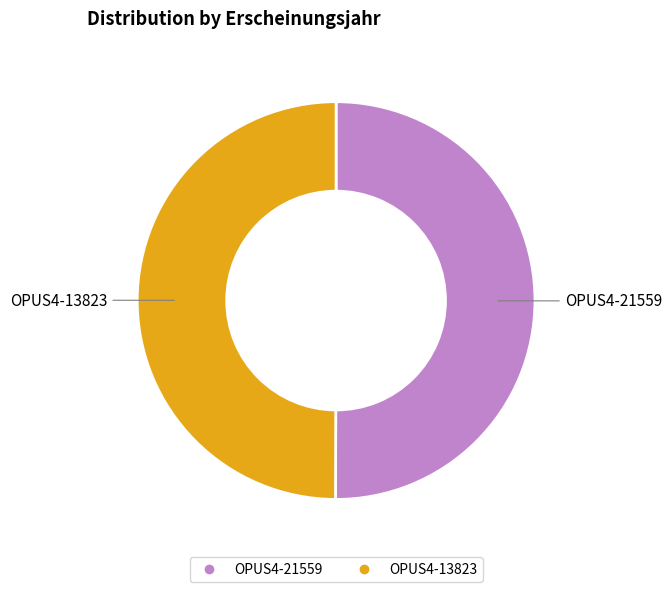

What is the ratio of the value at OPUS4-21559 to the value at OPUS4-13823?

1.0